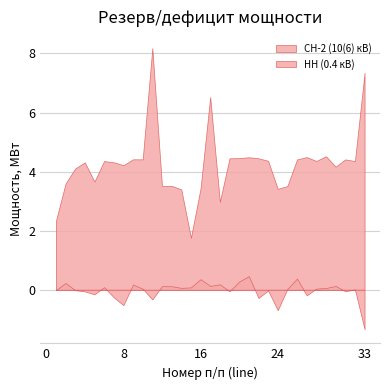

Read the СН-2 (10(6) кВ) value at 6.

4.4